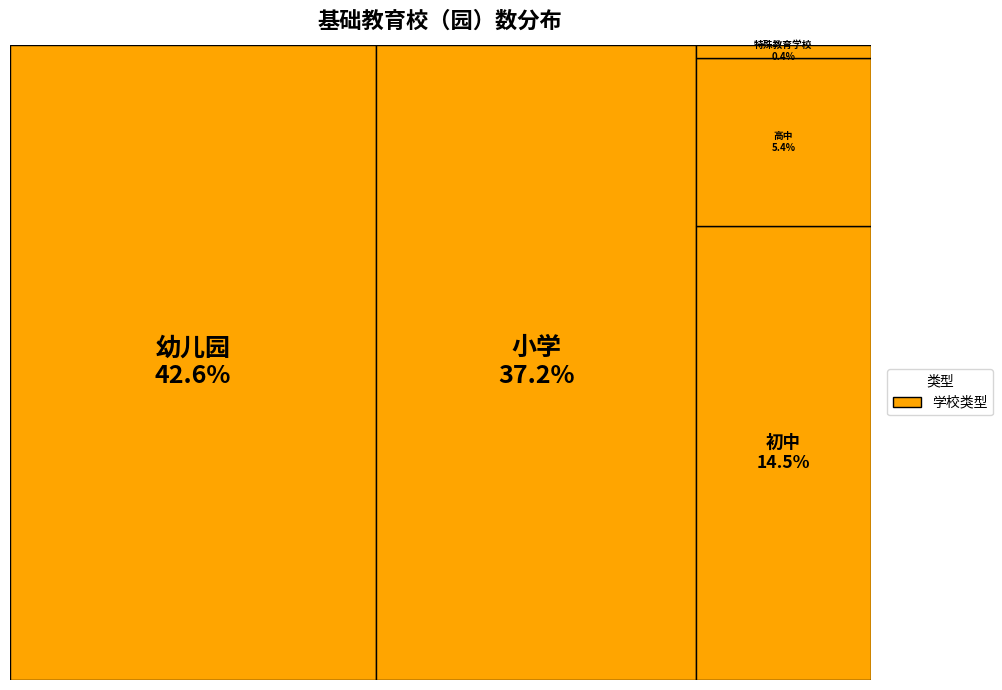

Which category has the biggest portion of the pie?

幼儿园